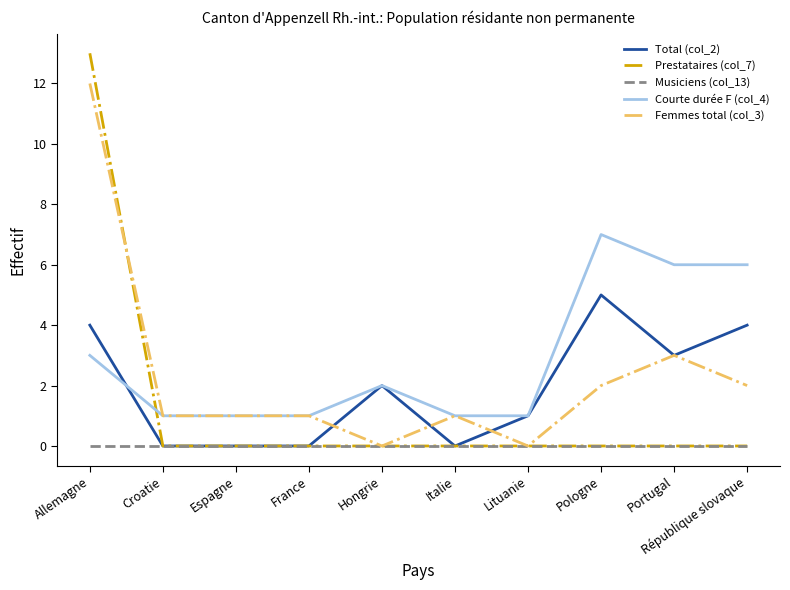

Reading left to right, transcribe all the data shown in this chart.

Total (col_2): 4	0	0	0	2	0	1	5	3	4
Prestataires (col_7): 13	0	0	0	0	0	0	0	0	0
Musiciens (col_13): 0	0	0	0	0	0	0	0	0	0
Courte durée F (col_4): 3	1	1	1	2	1	1	7	6	6
Femmes total (col_3): 12	1	1	1	0	1	0	2	3	2